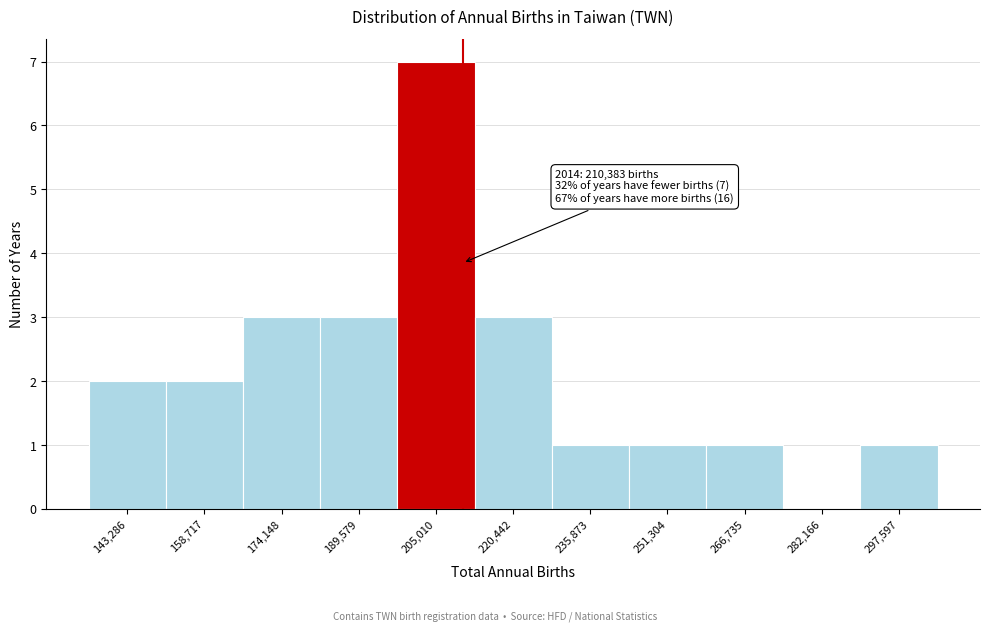

Over which range of the x-axis is the bar tallest?

198000 to 212000